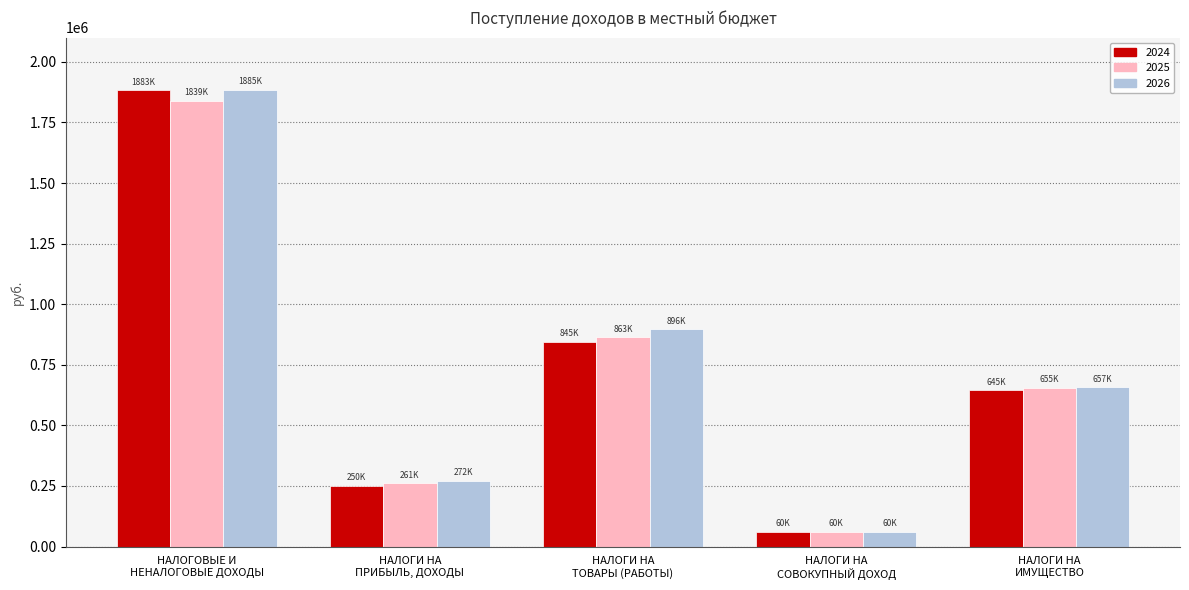

How many 2026 values are between 272000 and 896000?

3